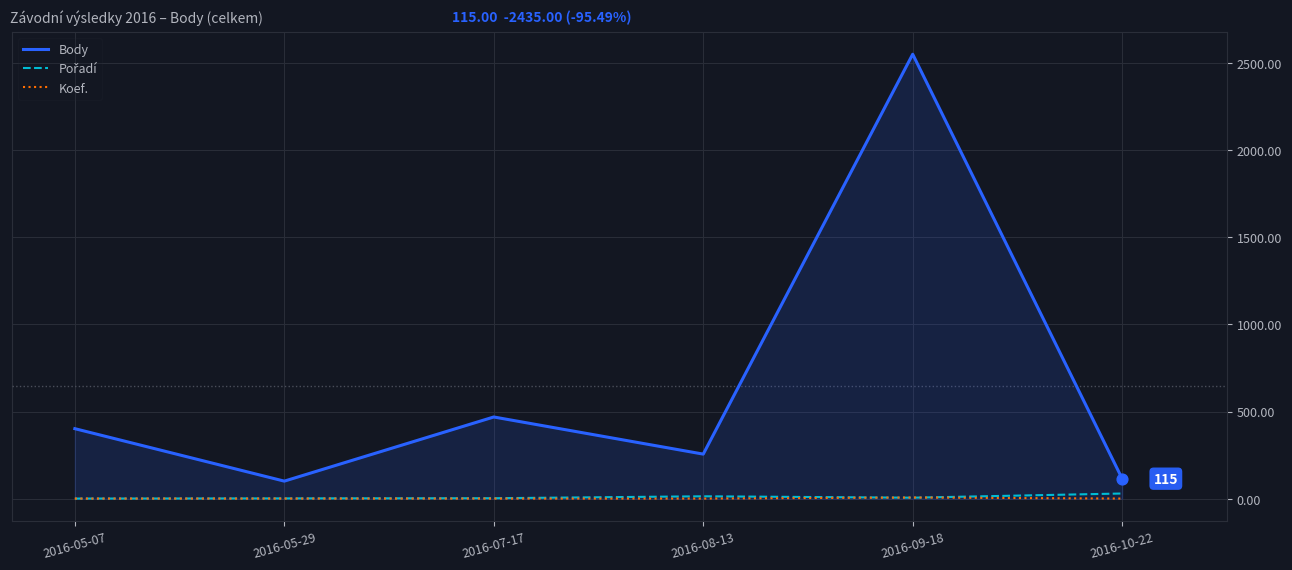

What is the total value across all series at 2016-09-18?

2563